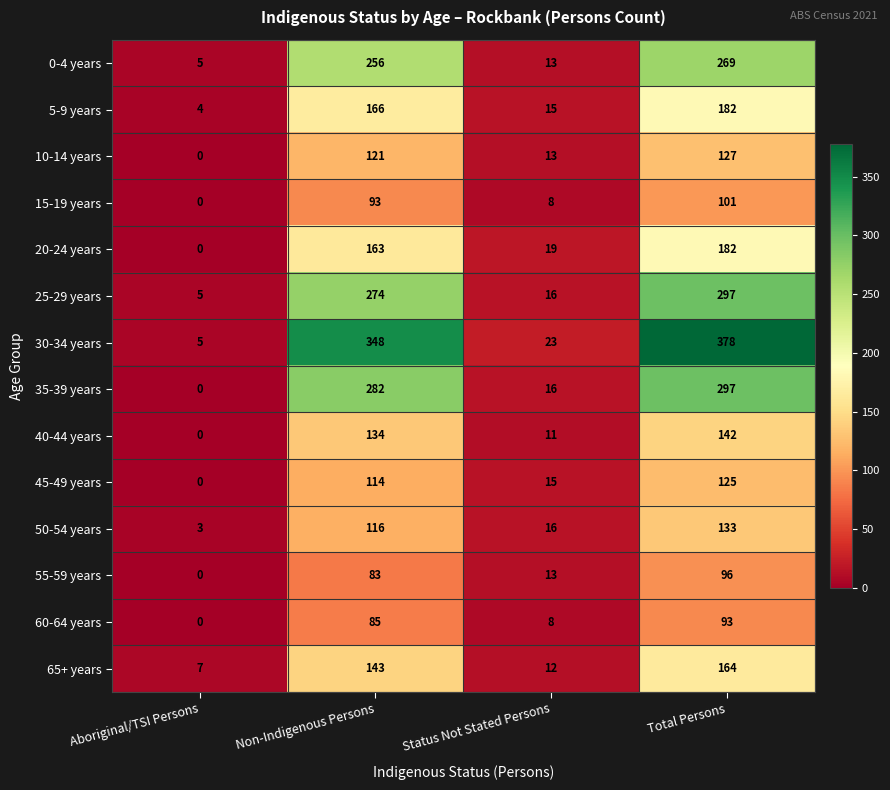

The value of 60-64 years at Aboriginal/TSI Persons is 0. True or false?

True